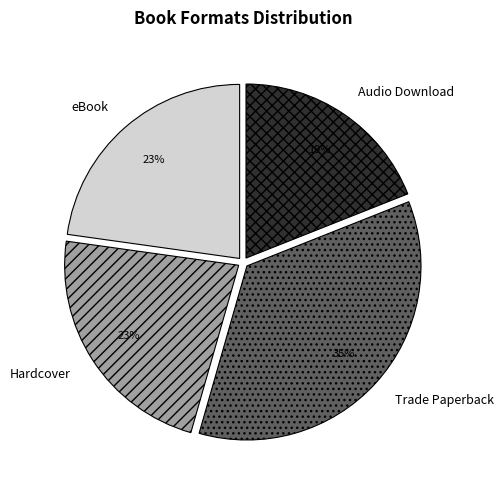

Do Audio Download and eBook together represent more than half of the pie?

No